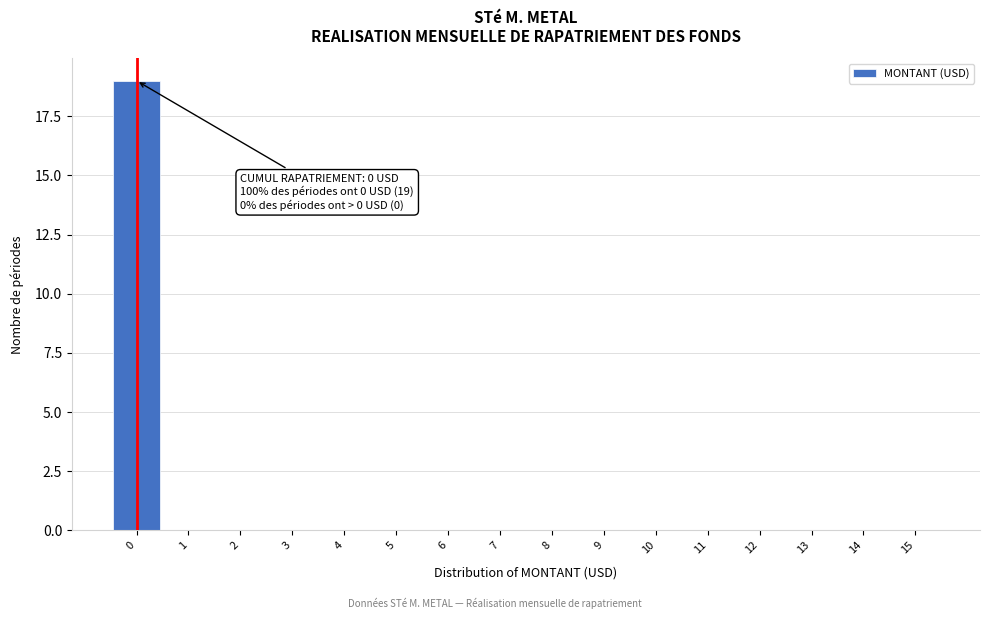

Over which range of the x-axis is the bar tallest?

-0.5 to 0.5